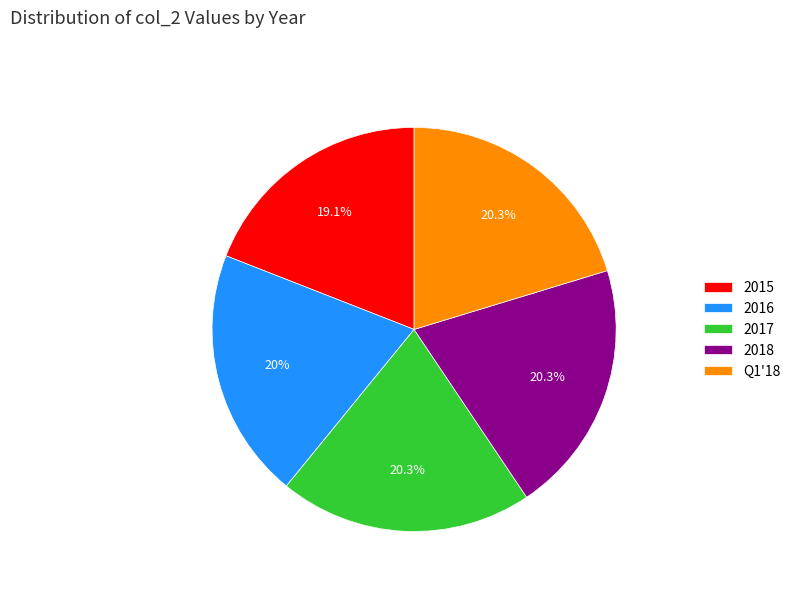

To the nearest percent, what is the combined percentage of 2018 and 2017?

41%